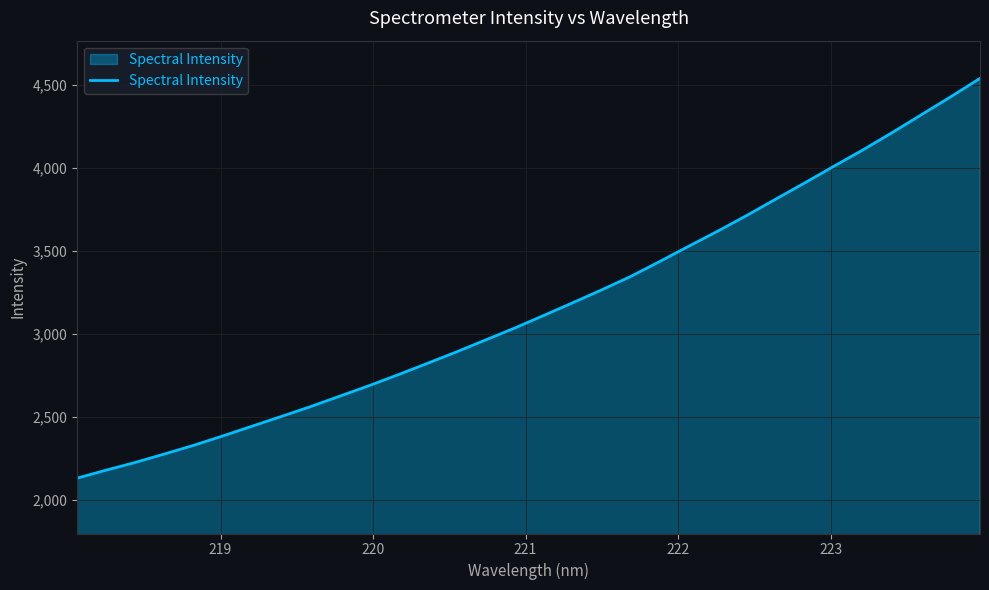

What is the difference between the maximum and minimum values?

2407.3